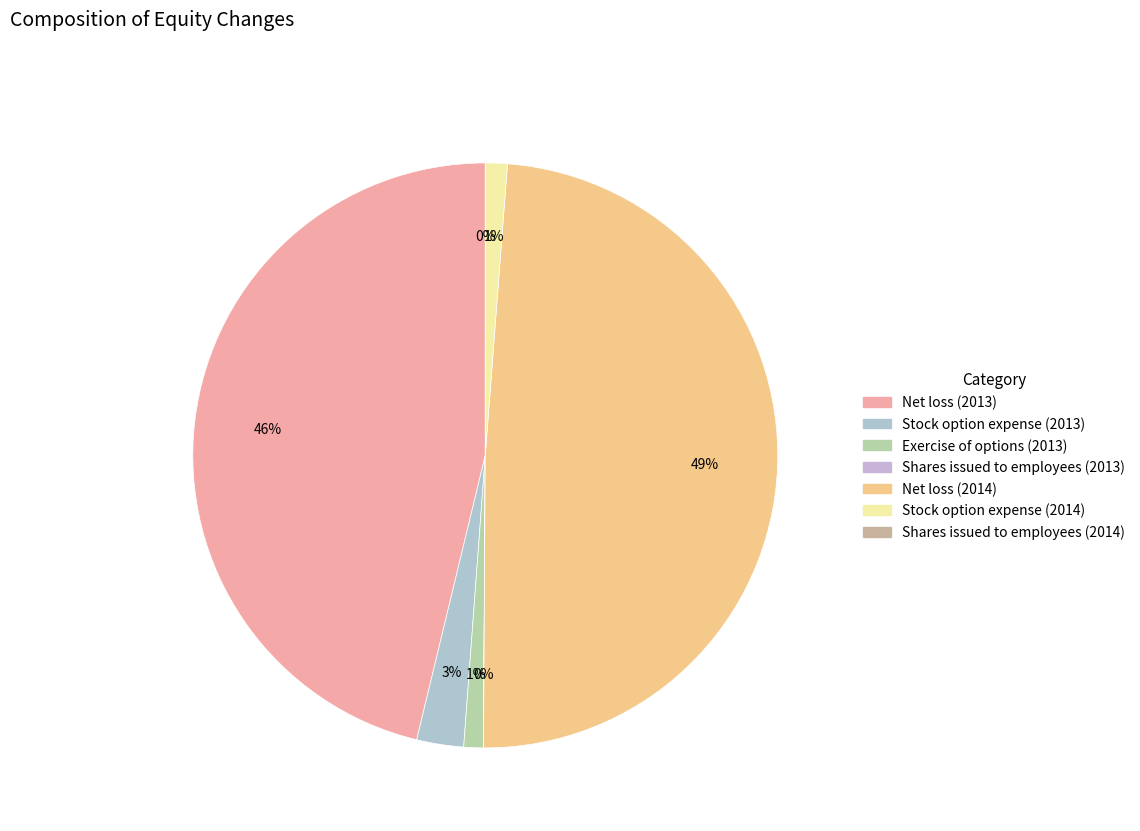

True or false: Net loss (2014) accounts for 54% of the total.

False